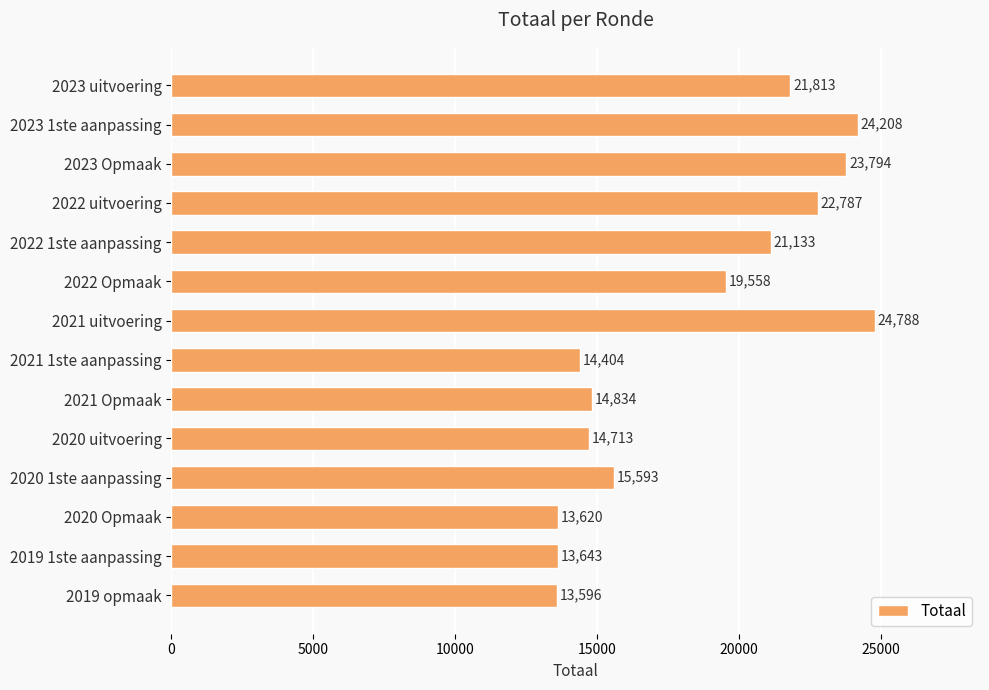

How many data points are less than 19558?

7